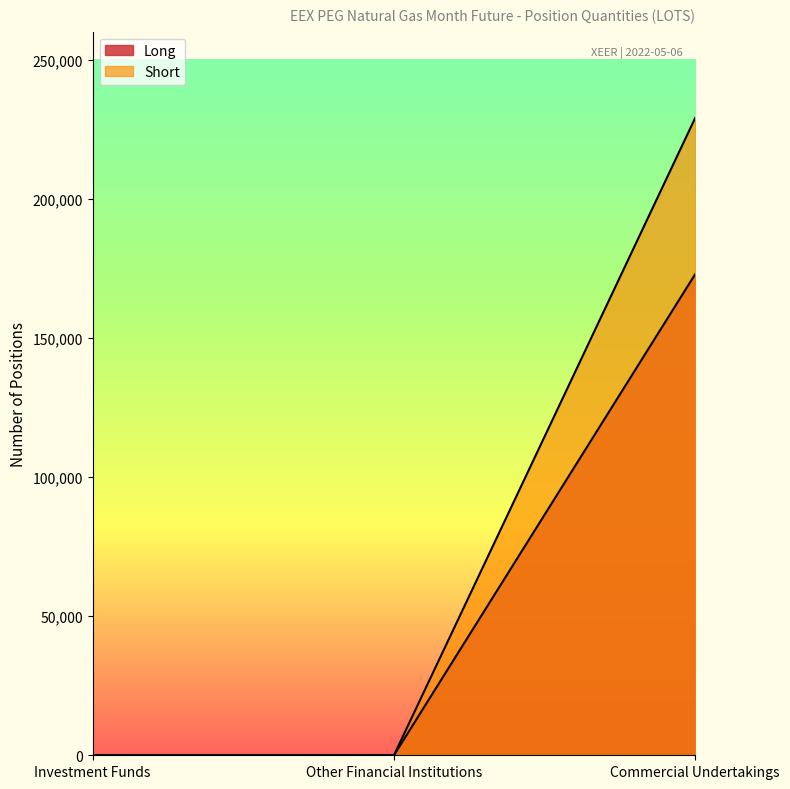

How many positive values does the Long series have?

1